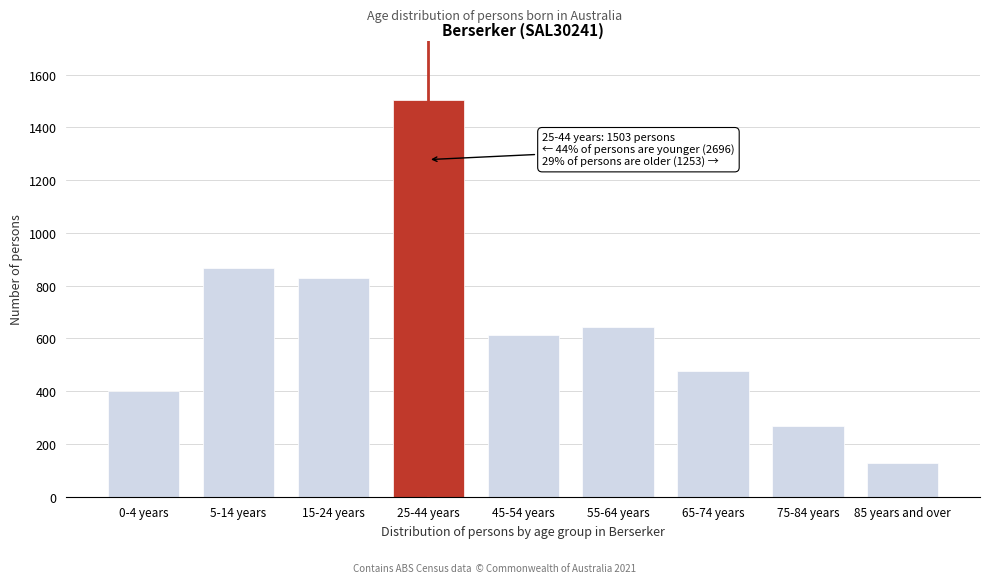

Reading right to left, list all the values displayed in this chart.

128	269	477	644	612	1503	829	866	401